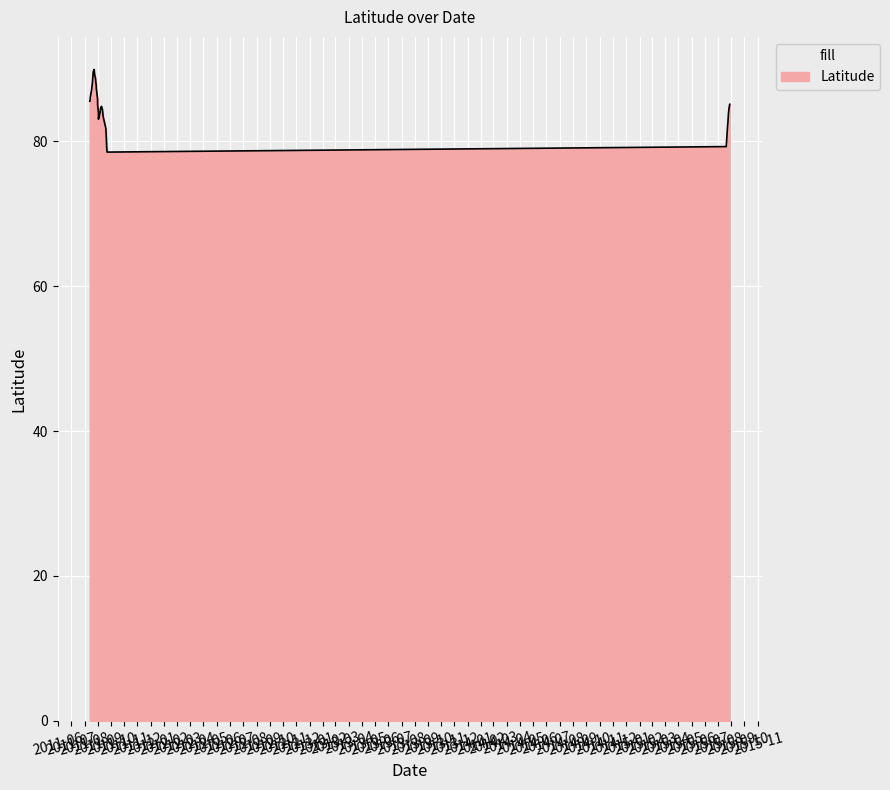

The chart shows a value of 88.0 at 2011-08-19. True or false?

True